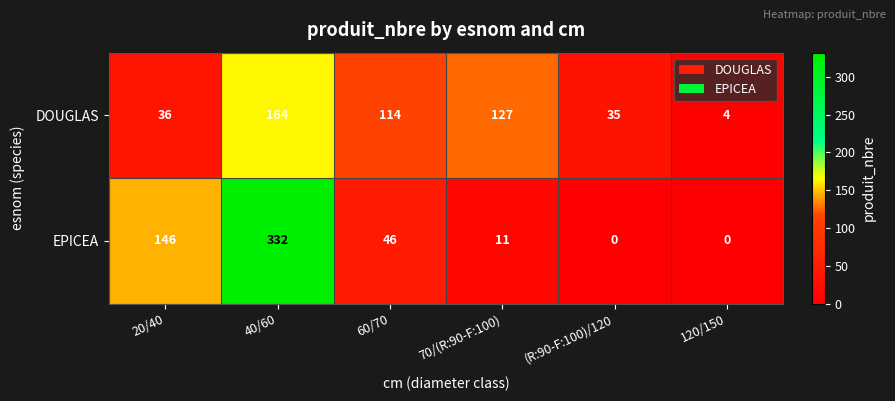

What is the sum of the EPICEA values at 120/150 and 70/(R:90-F:100)?

11